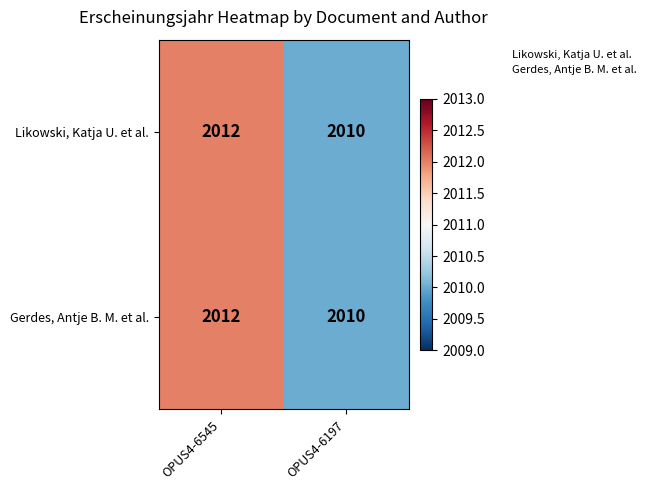

The value of Likowski, Katja U. et al. at OPUS4-6197 is 527. True or false?

False